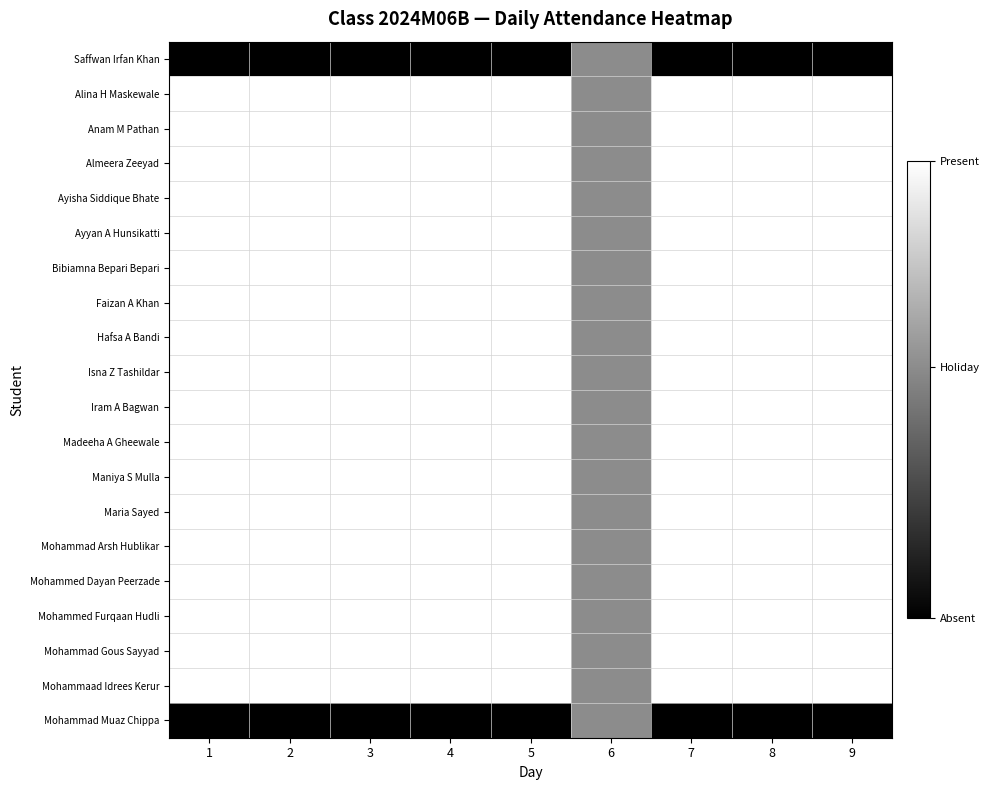

Reading left to right, transcribe all the data shown in this chart.

Saffwan Irfan Khan: 1=0.0	2=0.0	3=0.0	4=0.0	5=0.0	6=0.6	7=0.0	8=0.0	9=0.0
Alina H Maskewale: 1=1.0	2=1.0	3=1.0	4=1.0	5=1.0	6=0.6	7=1.0	8=1.0	9=1.0
Anam M Pathan: 1=1.0	2=1.0	3=1.0	4=1.0	5=1.0	6=0.6	7=1.0	8=1.0	9=1.0
Almeera Zeeyad: 1=1.0	2=1.0	3=1.0	4=1.0	5=1.0	6=0.6	7=1.0	8=1.0	9=1.0
Ayisha Siddique Bhate: 1=1.0	2=1.0	3=1.0	4=1.0	5=1.0	6=0.6	7=1.0	8=1.0	9=1.0
Ayyan A Hunsikatti: 1=1.0	2=1.0	3=1.0	4=1.0	5=1.0	6=0.6	7=1.0	8=1.0	9=1.0
Bibiamna Bepari Bepari: 1=1.0	2=1.0	3=1.0	4=1.0	5=1.0	6=0.6	7=1.0	8=1.0	9=1.0
Faizan A Khan: 1=1.0	2=1.0	3=1.0	4=1.0	5=1.0	6=0.6	7=1.0	8=1.0	9=1.0
Hafsa A Bandi: 1=1.0	2=1.0	3=1.0	4=1.0	5=1.0	6=0.6	7=1.0	8=1.0	9=1.0
Isna Z Tashildar: 1=1.0	2=1.0	3=1.0	4=1.0	5=1.0	6=0.6	7=1.0	8=1.0	9=1.0
Iram A Bagwan: 1=1.0	2=1.0	3=1.0	4=1.0	5=1.0	6=0.6	7=1.0	8=1.0	9=1.0
Madeeha A Gheewale: 1=1.0	2=1.0	3=1.0	4=1.0	5=1.0	6=0.6	7=1.0	8=1.0	9=1.0
Maniya S Mulla: 1=1.0	2=1.0	3=1.0	4=1.0	5=1.0	6=0.6	7=1.0	8=1.0	9=1.0
Maria Sayed: 1=1.0	2=1.0	3=1.0	4=1.0	5=1.0	6=0.6	7=1.0	8=1.0	9=1.0
Mohammad Arsh Hublikar: 1=1.0	2=1.0	3=1.0	4=1.0	5=1.0	6=0.6	7=1.0	8=1.0	9=1.0
Mohammed Dayan Peerzade: 1=1.0	2=1.0	3=1.0	4=1.0	5=1.0	6=0.6	7=1.0	8=1.0	9=1.0
Mohammed Furqaan Hudli: 1=1.0	2=1.0	3=1.0	4=1.0	5=1.0	6=0.6	7=1.0	8=1.0	9=1.0
Mohammad Gous Sayyad: 1=1.0	2=1.0	3=1.0	4=1.0	5=1.0	6=0.6	7=1.0	8=1.0	9=1.0
Mohammaad Idrees Kerur: 1=1.0	2=1.0	3=1.0	4=1.0	5=1.0	6=0.6	7=1.0	8=1.0	9=1.0
Mohammad Muaz Chippa: 1=0.0	2=0.0	3=0.0	4=0.0	5=0.0	6=0.6	7=0.0	8=0.0	9=0.0